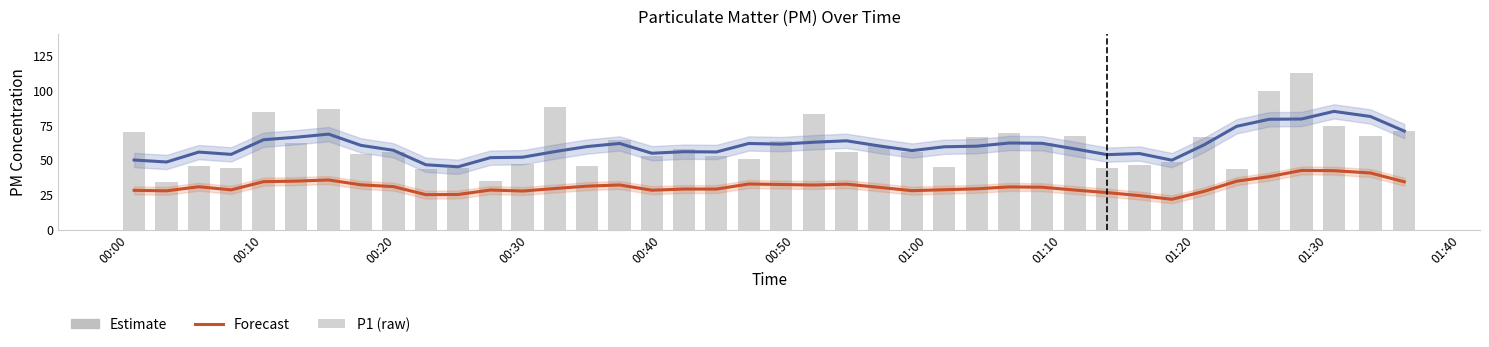

How many data points in Forecast are above 30?

21